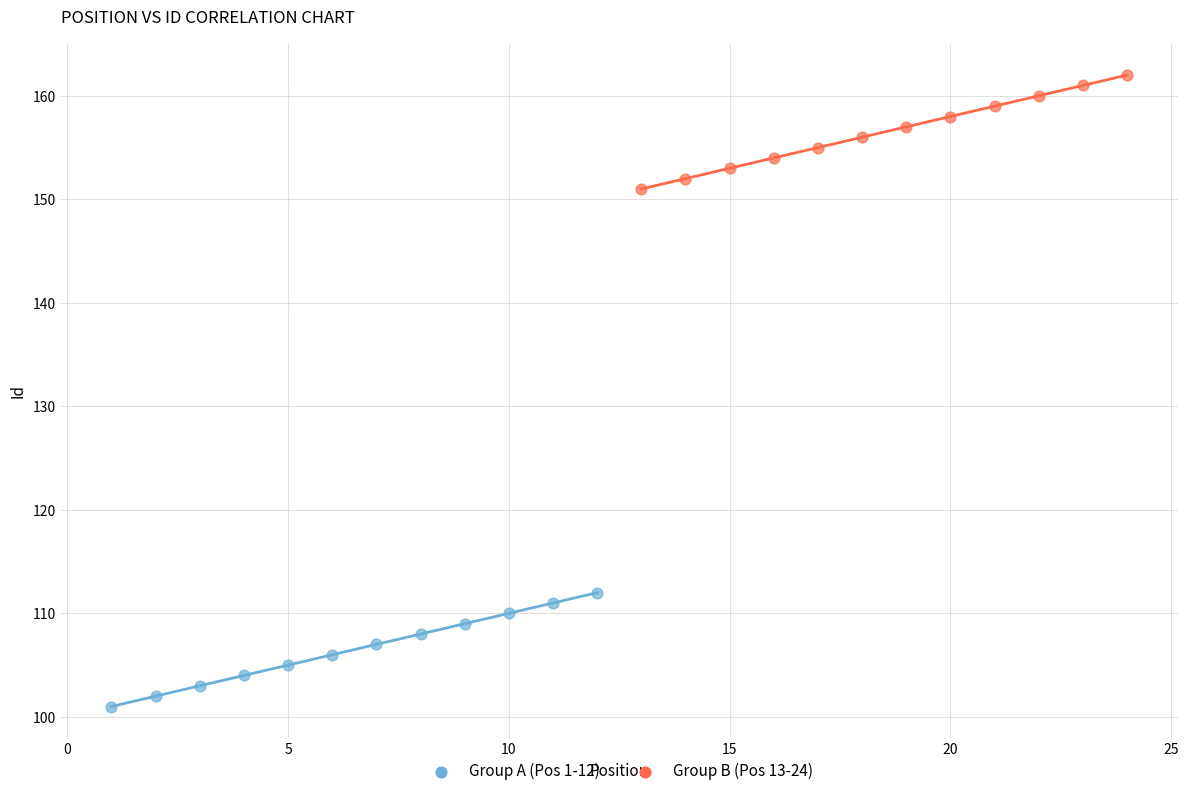

Which series contains the highest Y value?

Group B (Pos 13-24)